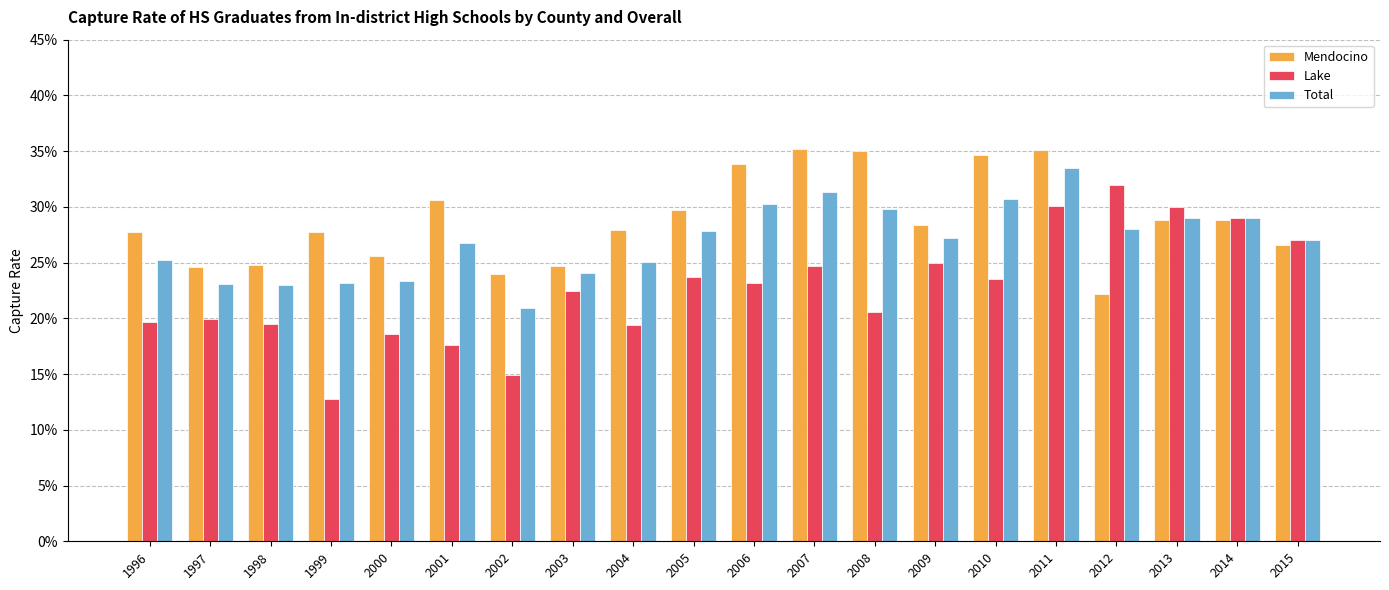

Are the bars grouped side by side (vs. stacked)?

Yes